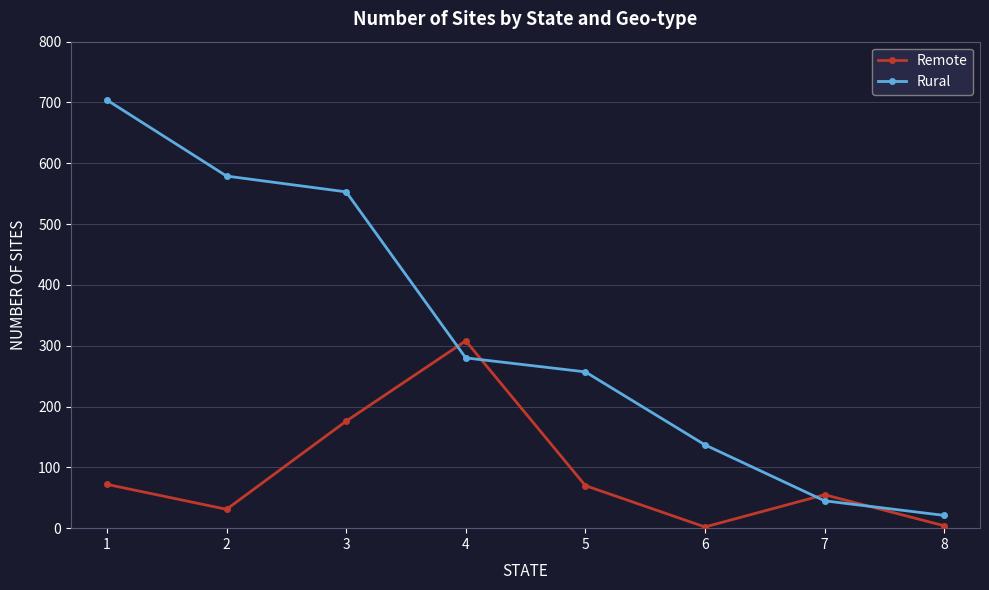

Between 5 and 7, which series saw the biggest shift?

Rural